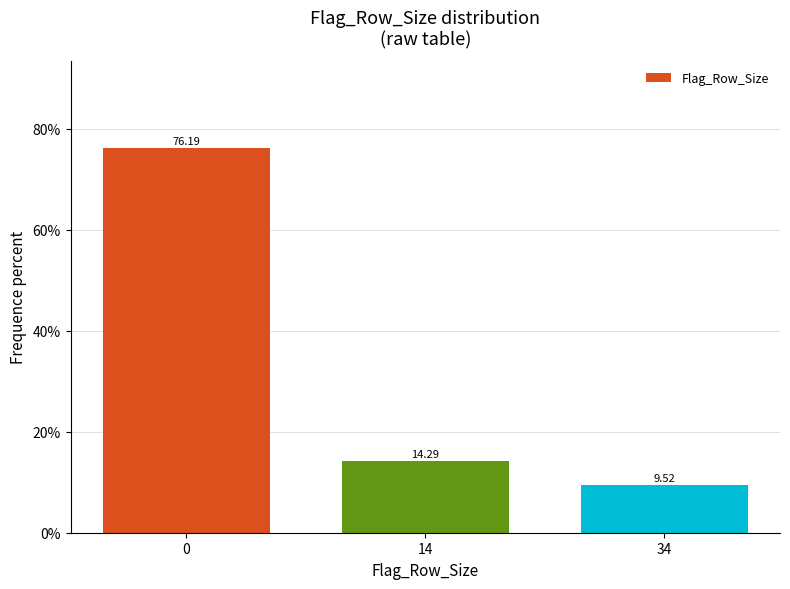

List the labels in order of value, smallest first.

34, 14, 0